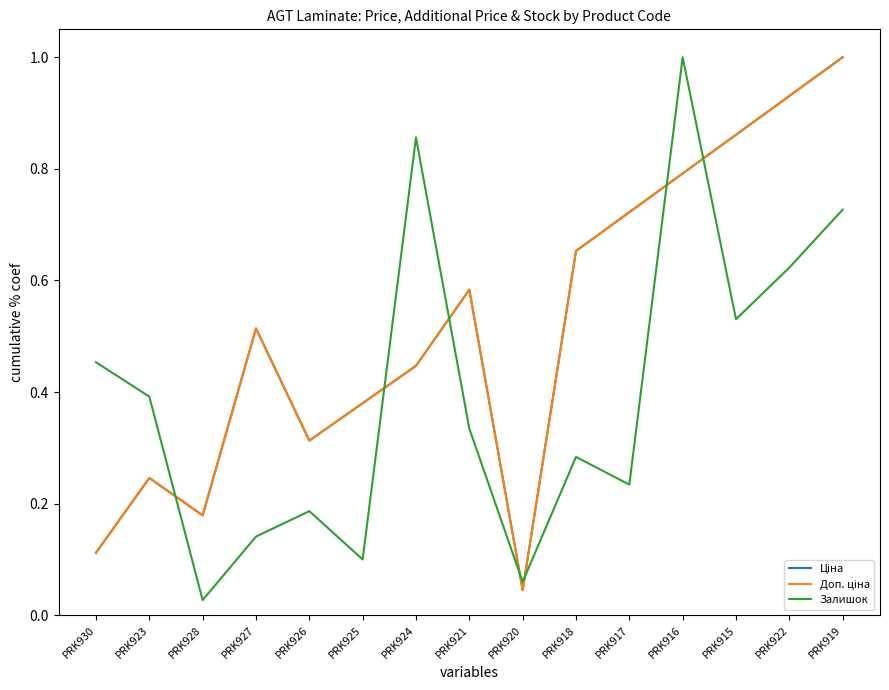

The Залишок series shows 0.1 at PRK925. True or false?

True